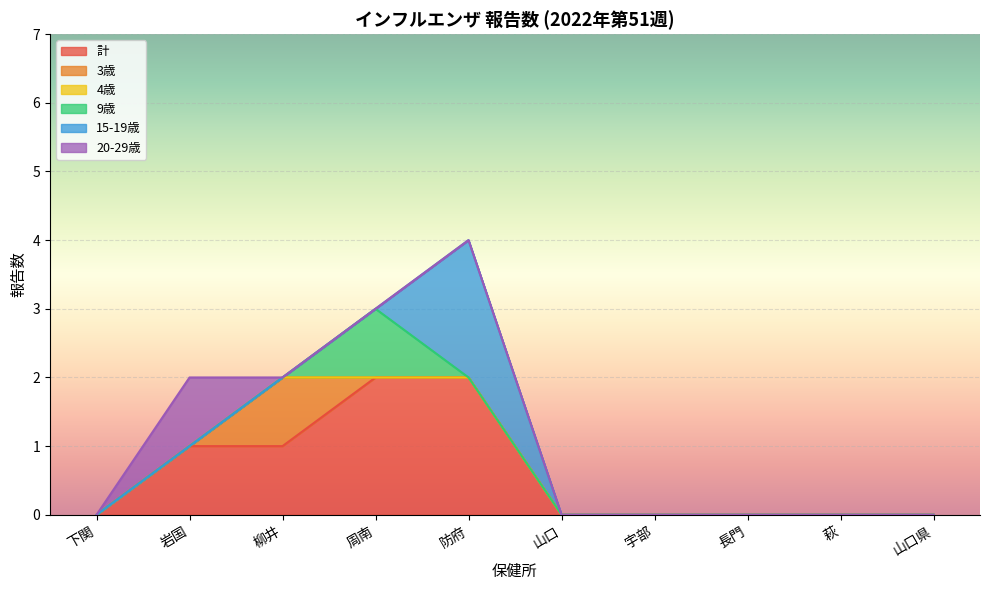

True or false: 3歳 has more than 1 points higher than both neighbors.

False